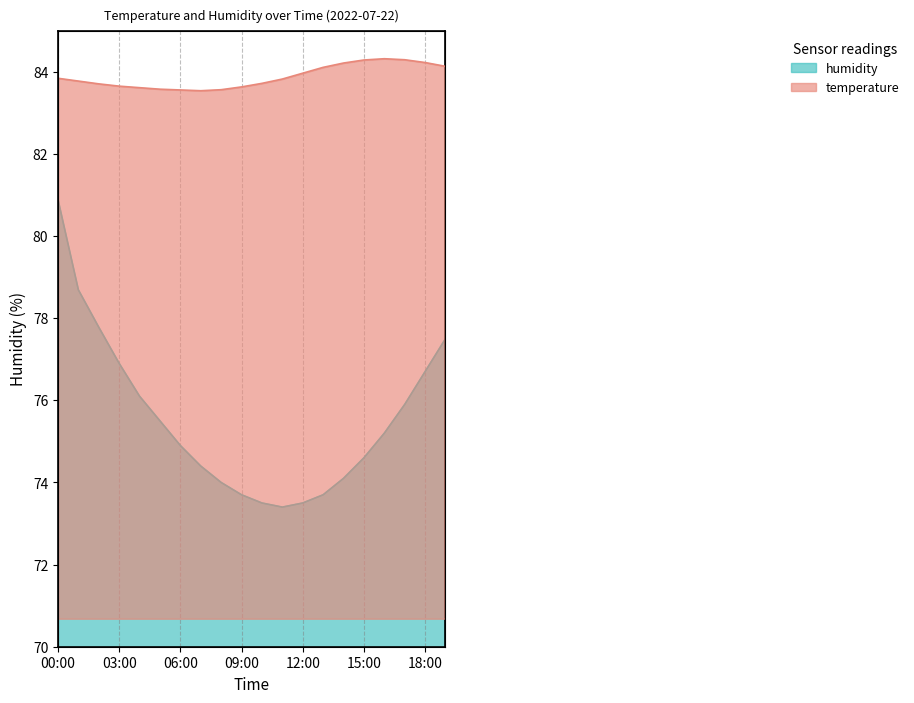

What is the average value of the temperature series?

76.1